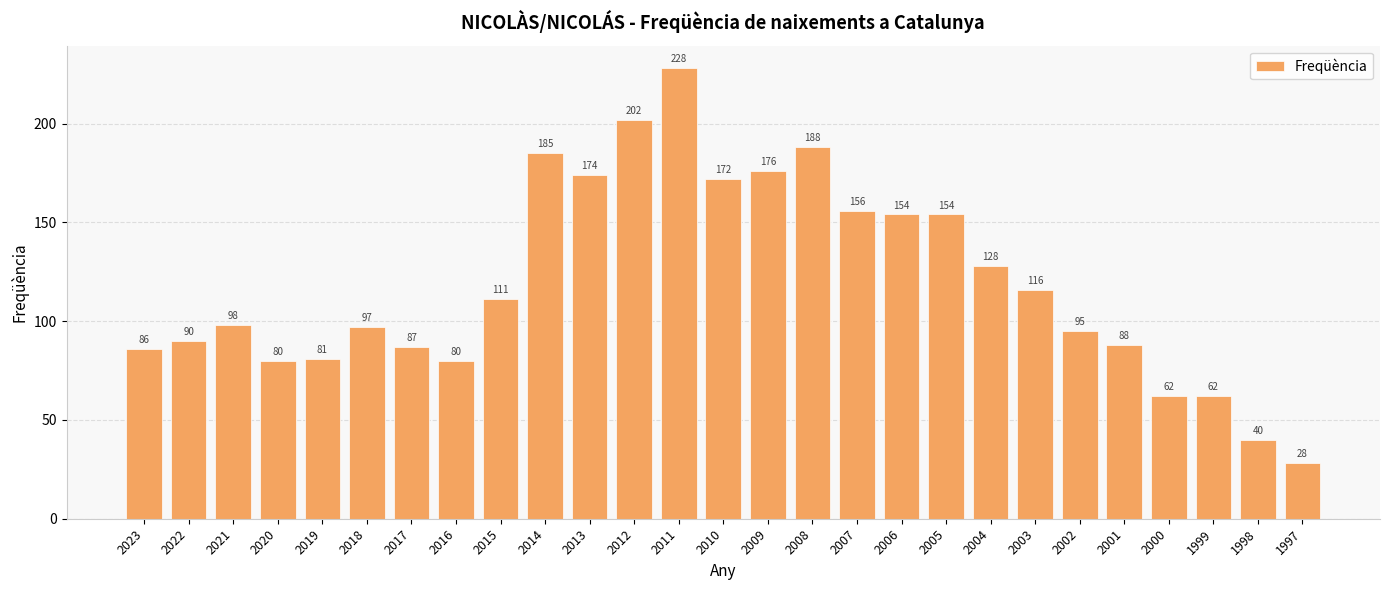

True or false: the data shows 272 at 2010.

False